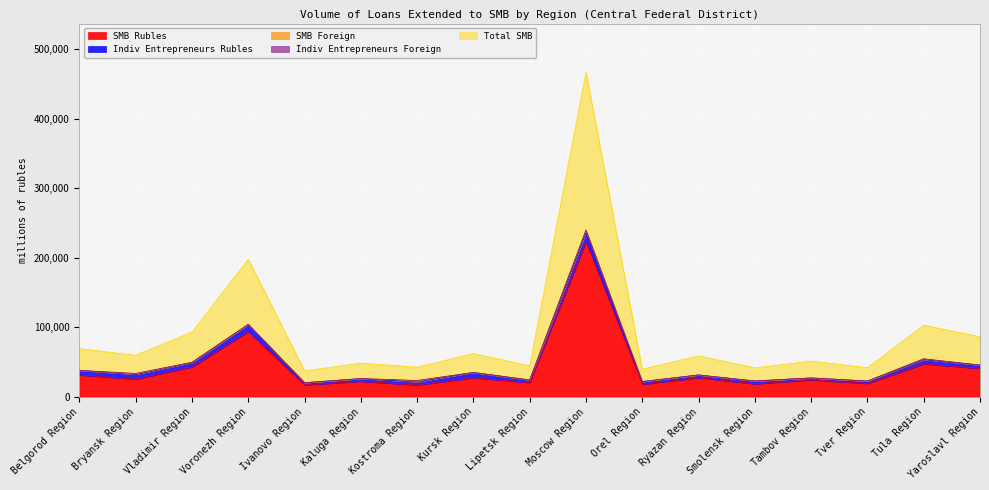

Where is the first local minimum for Indiv Entrepreneurs Rubles?

Vladimir Region